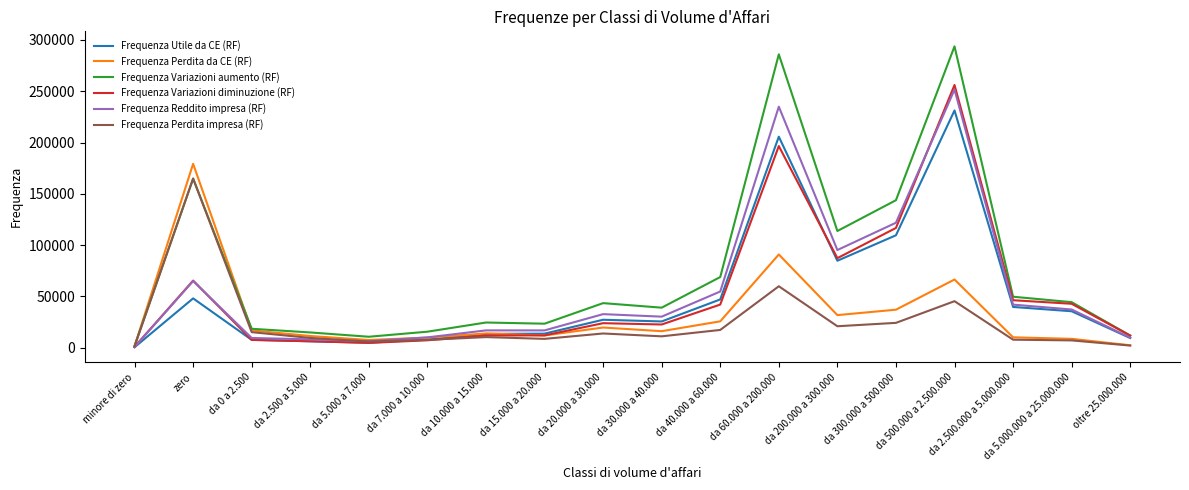

What is the smallest value displayed?

393